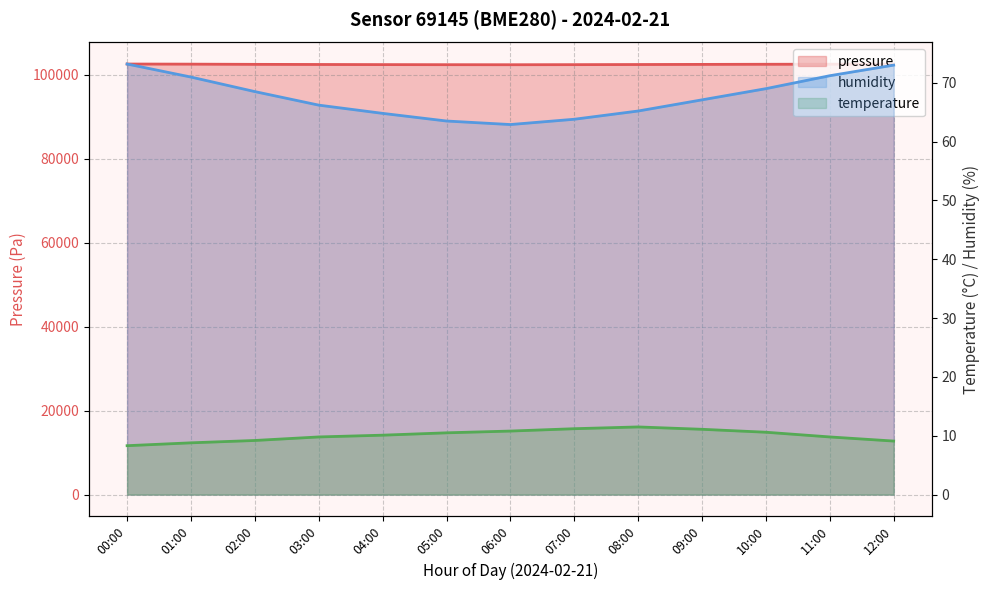

What are all the series names shown in the legend?

pressure, humidity, temperature